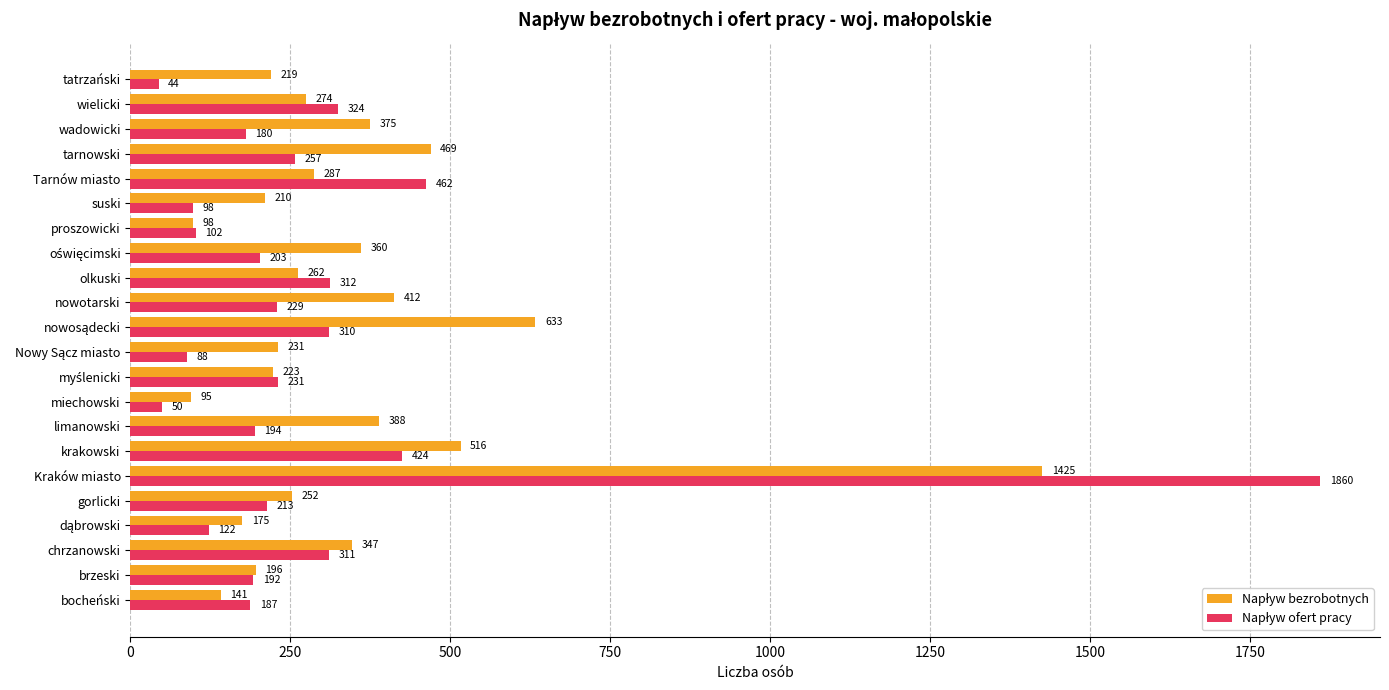

What is the greatest value displayed?

1860